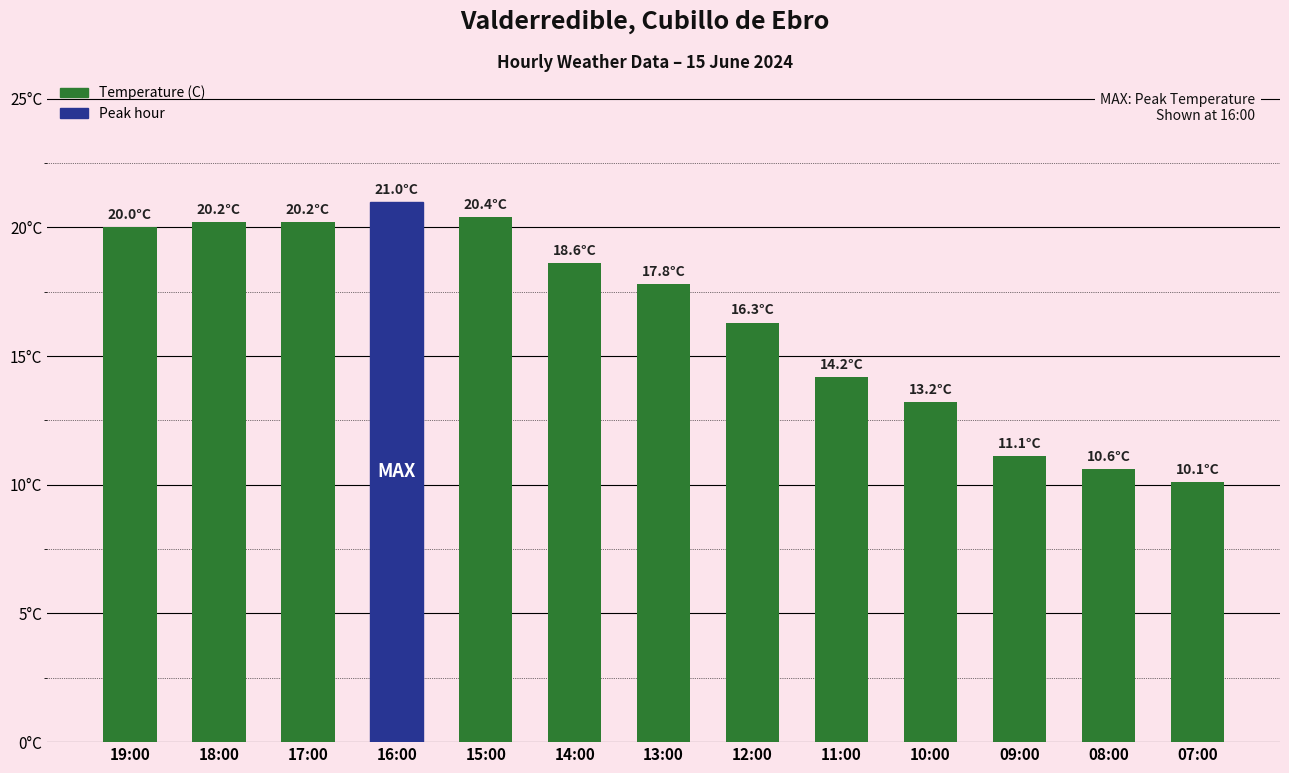

What is the smallest value displayed?

10.1